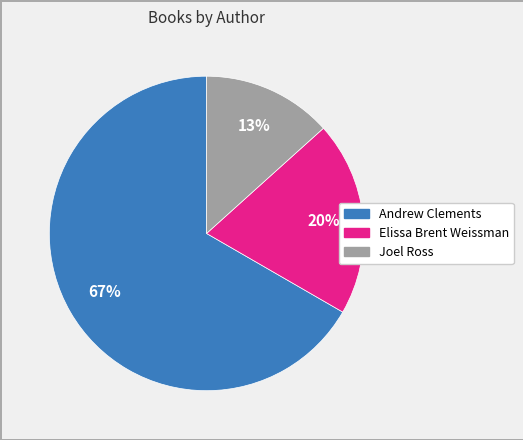

How many segments does this pie chart have?

3